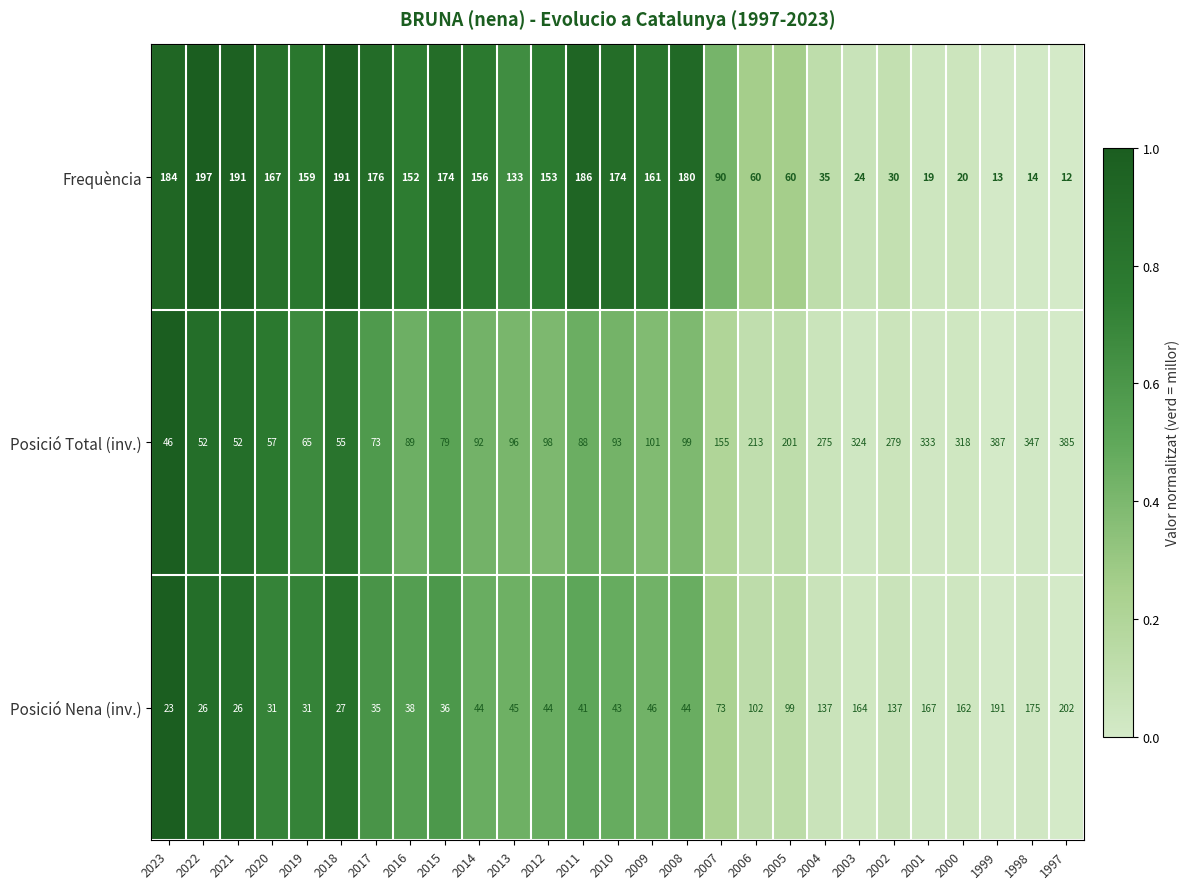

What is the spread (max minus min) of values at 2014?

112